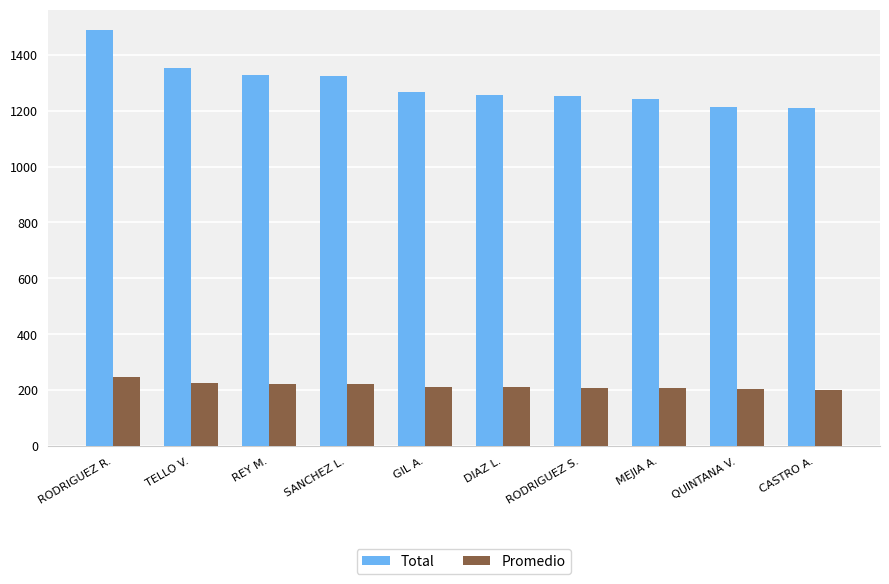

Is it true that Total equals 1209.0 at CASTRO A.?

True